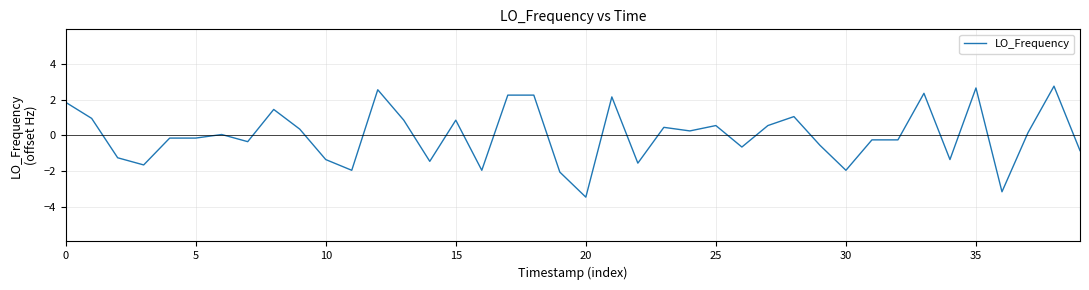

What is the smallest value displayed?

-3.4